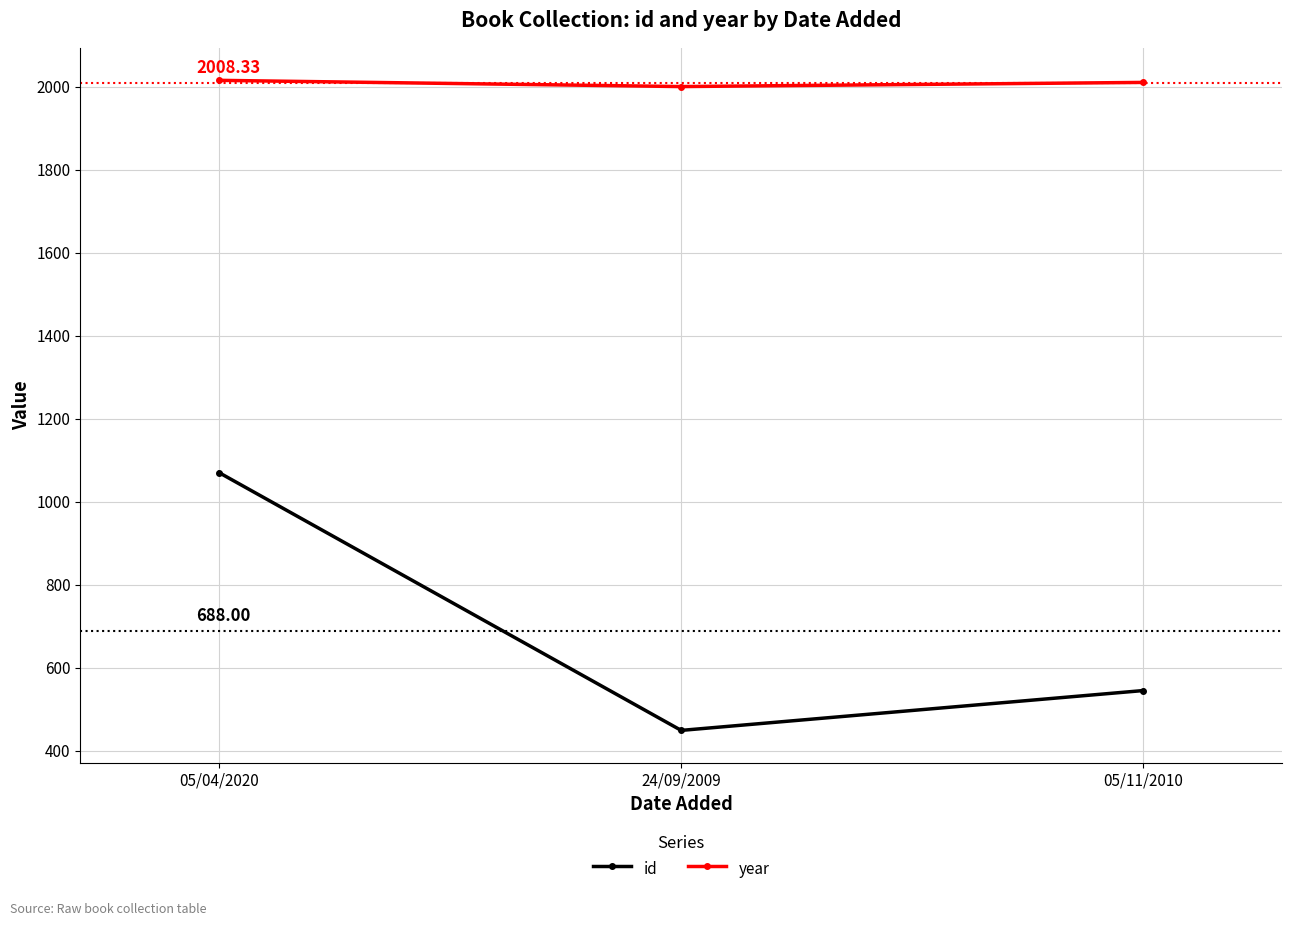

What is the average value of the year series?

2008